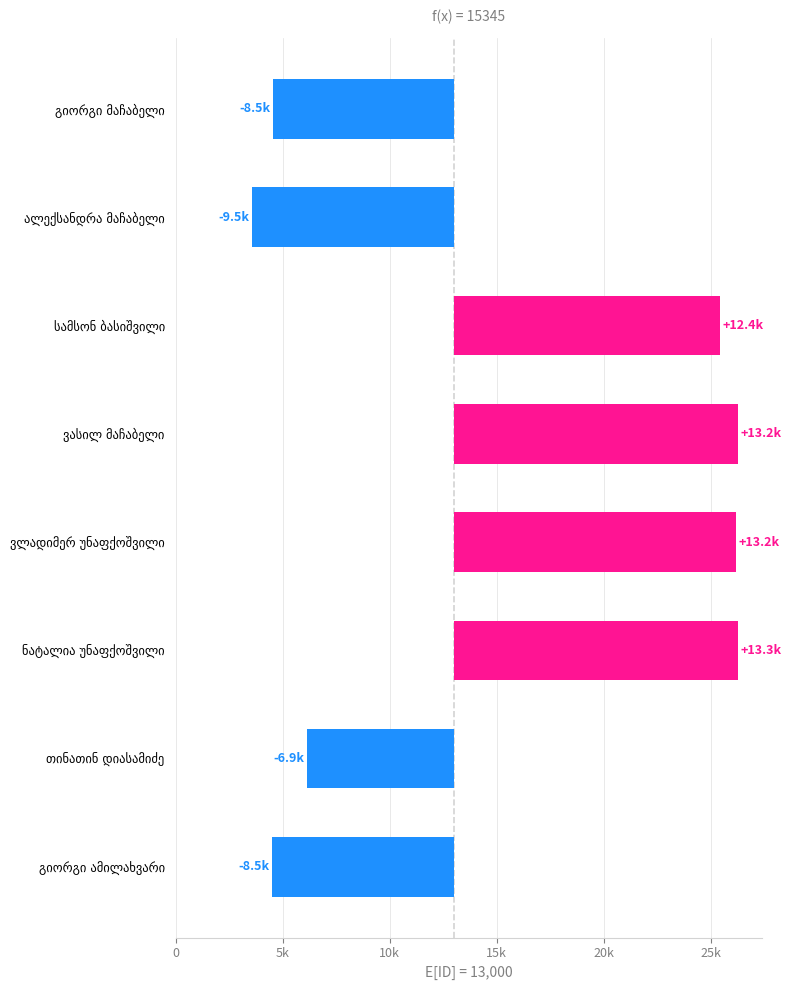

Does the chart contain stacked bars?

No